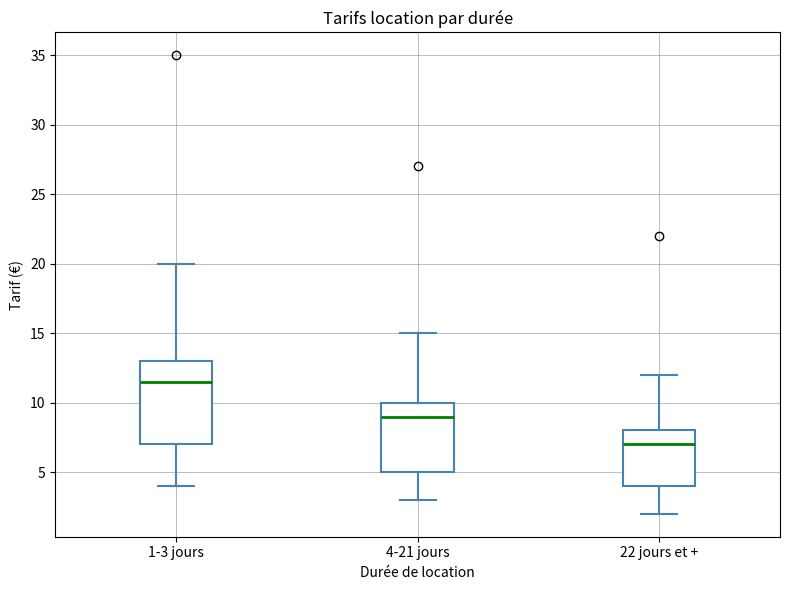

Reading left to right, read every box against the y-axis: the position of its median line, the range the box covers, and the ends of its whiskers. The values are not printed on the chart, so give them approximately, as read against the axis.

1-3 jours: median 11.5, box 7.0 to 13.0, whiskers 4.0 to 20.0
4-21 jours: median 9.0, box 5.0 to 10.0, whiskers 3.0 to 15.0
22 jours et +: median 7.0, box 4.0 to 8.0, whiskers 2.0 to 12.0